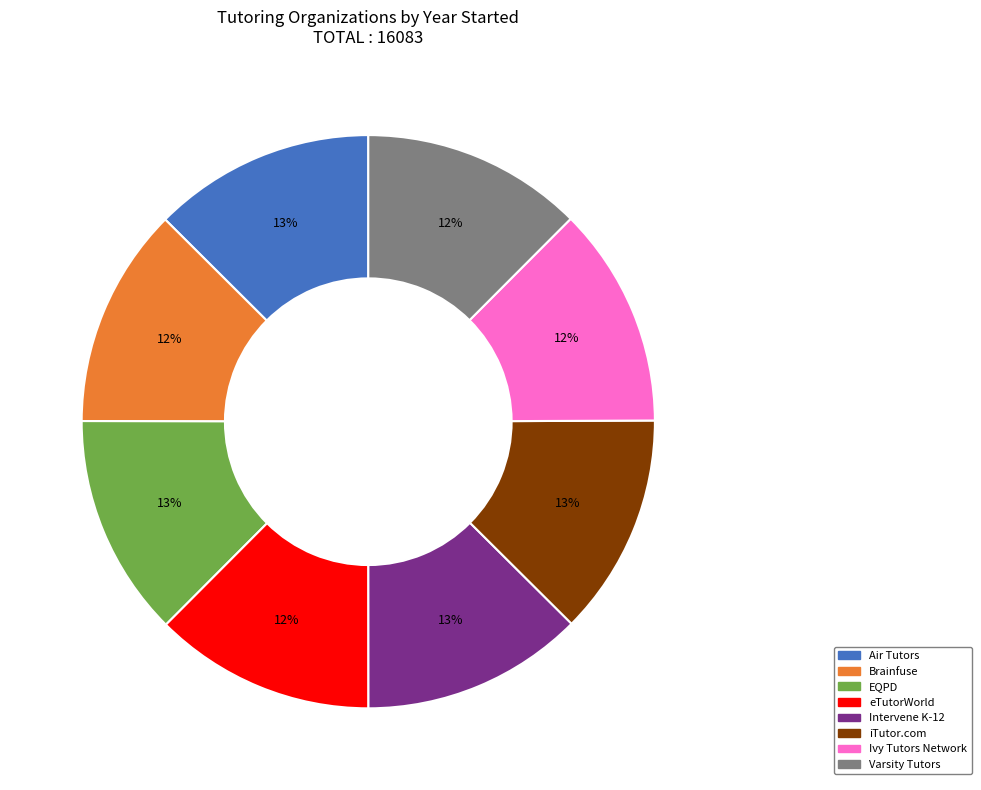

The Brainfuse slice represents 12% of the pie. True or false?

True